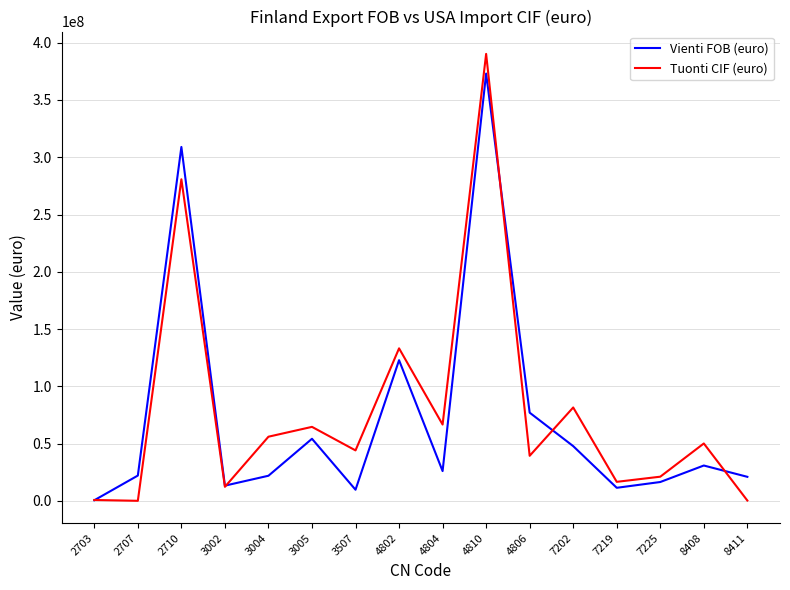

Which series has the widest spread of values?

Tuonti CIF (euro)